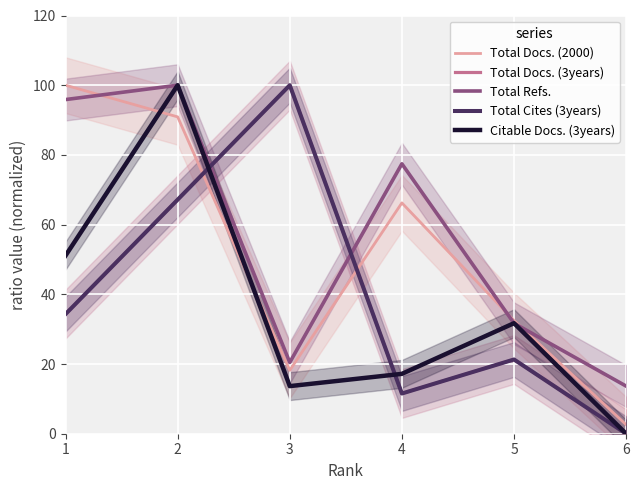

Between 5 and 6, which series saw the biggest shift?

Citable Docs. (3years)